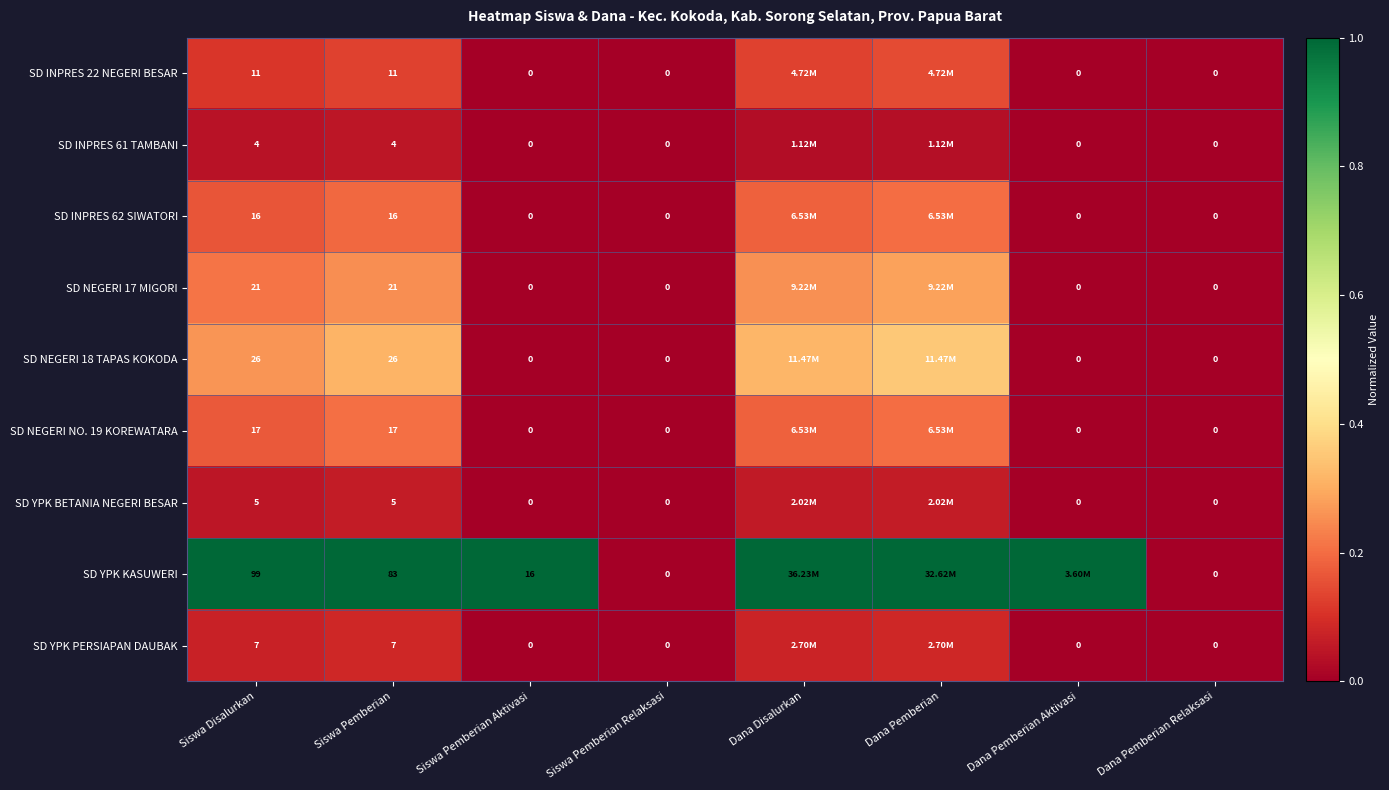

What is the spread (max minus min) of values at Dana Pemberian Aktivasi?

1.0